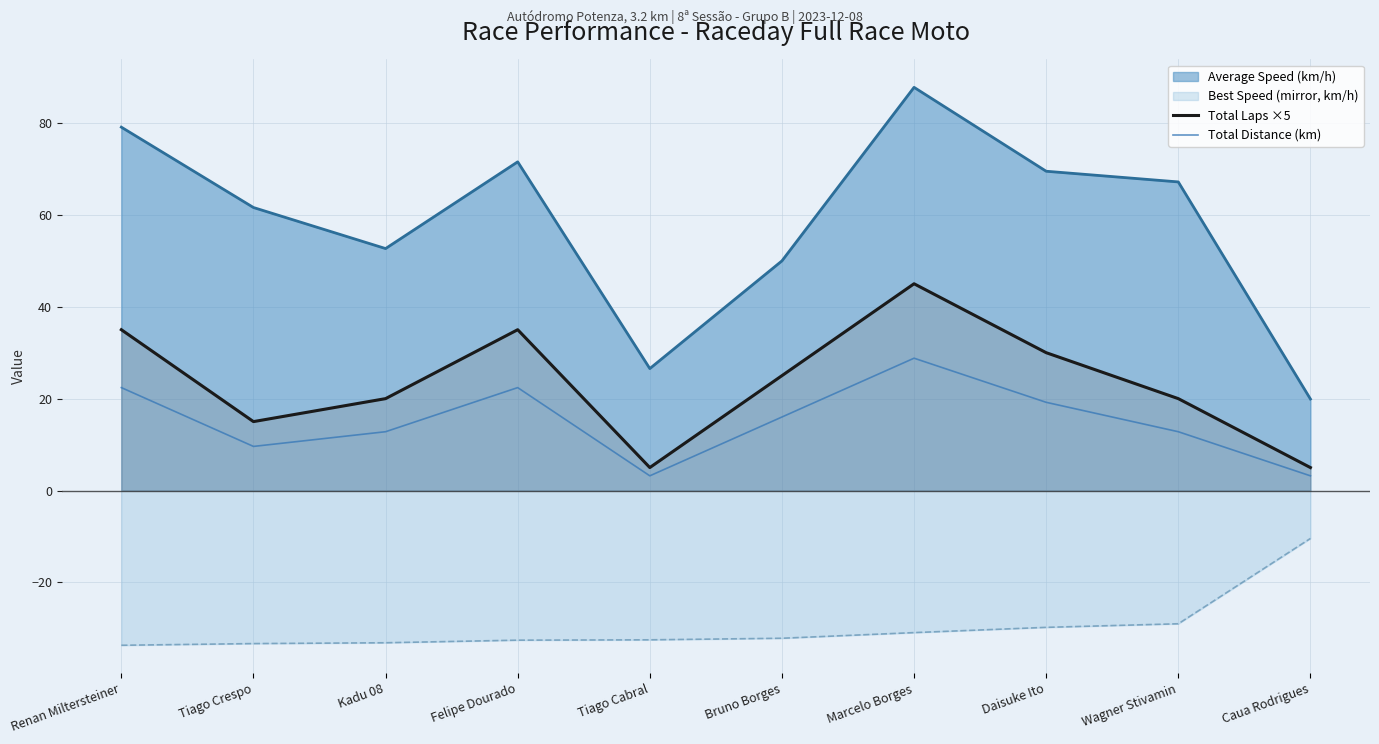

In Total Laps ×5, how many points are higher than both neighbors (excluding endpoints)?

2